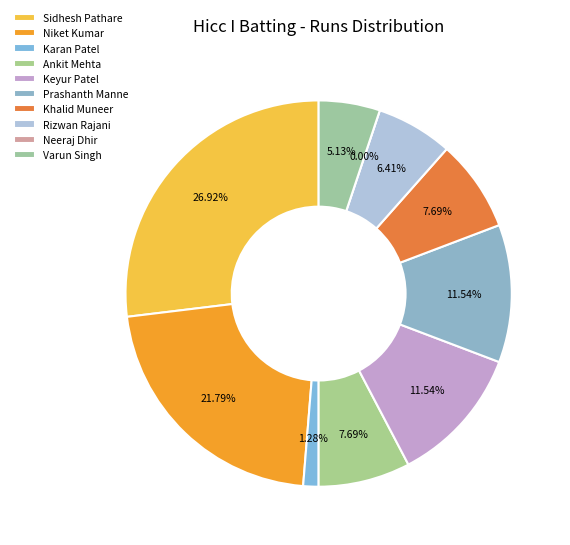

To the nearest percent, what portion does Varun Singh represent?

5%